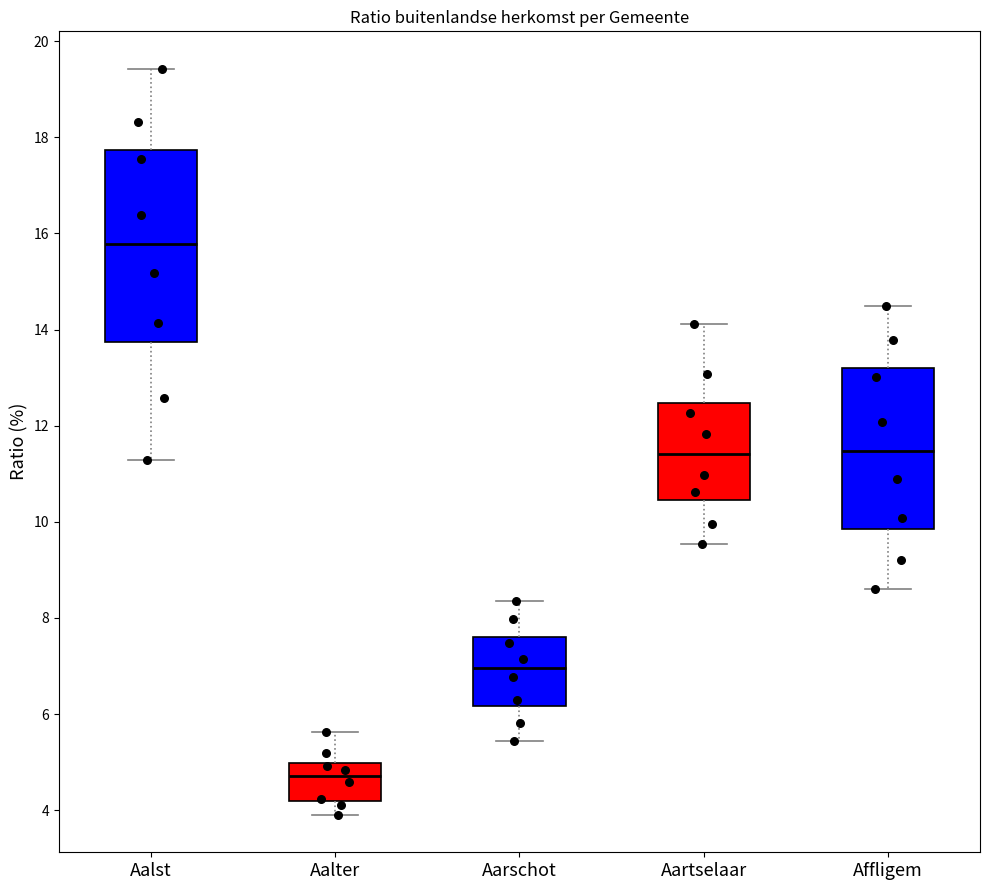

Reading left to right, transcribe this box plot: for each box, give where its median line is, the range the box spans, and where its two whiskers end, as read against the y-axis. The values are not printed on the chart, so give them approximately, as read against the axis.

Aalst: median 15.8, box 13.8 to 17.8, whiskers 11.2 to 19.4
Aalter: median 4.8, box 4.2 to 5.0, whiskers 3.8 to 5.6
Aarschot: median 7.0, box 6.2 to 7.6, whiskers 5.4 to 8.4
Aartselaar: median 11.4, box 10.4 to 12.4, whiskers 9.6 to 14.2
Affligem: median 11.4, box 9.8 to 13.2, whiskers 8.6 to 14.4